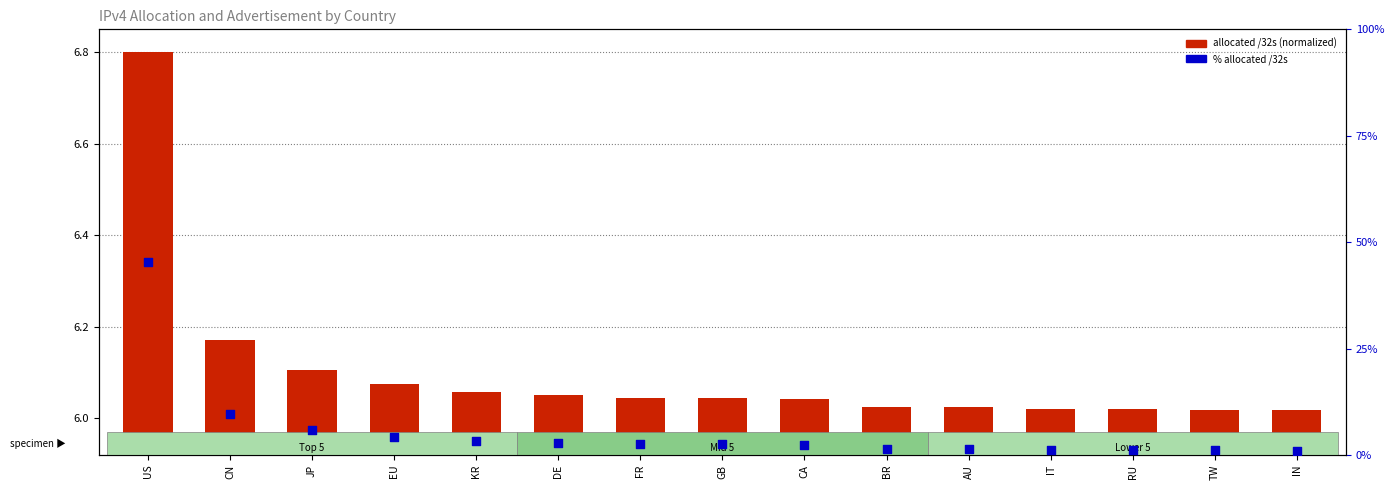

At how many categories does at least one series exceed 10?

1